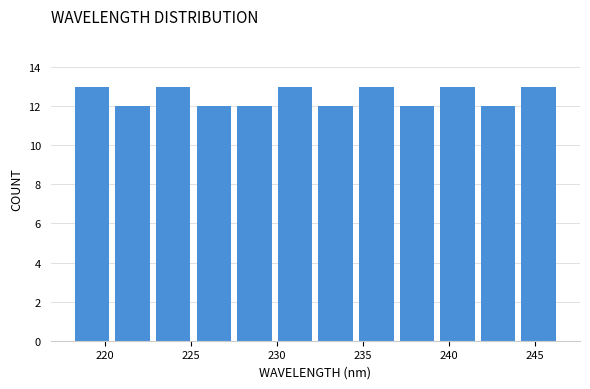

Reading left to right, transcribe this chart: for each bar, give the range it covers on the x-axis and its height. Neither the bar edges nor the heights are printed on the chart, so give them approximately, as read against the axes.

218.0 to 220.5: 13
220.5 to 223.0: 12
223.0 to 225.0: 13
225.0 to 227.5: 12
227.5 to 230.0: 12
230.0 to 232.0: 13
232.0 to 234.5: 12
234.5 to 237.0: 13
237.0 to 239.5: 12
239.5 to 241.5: 13
241.5 to 244.0: 12
244.0 to 246.5: 13